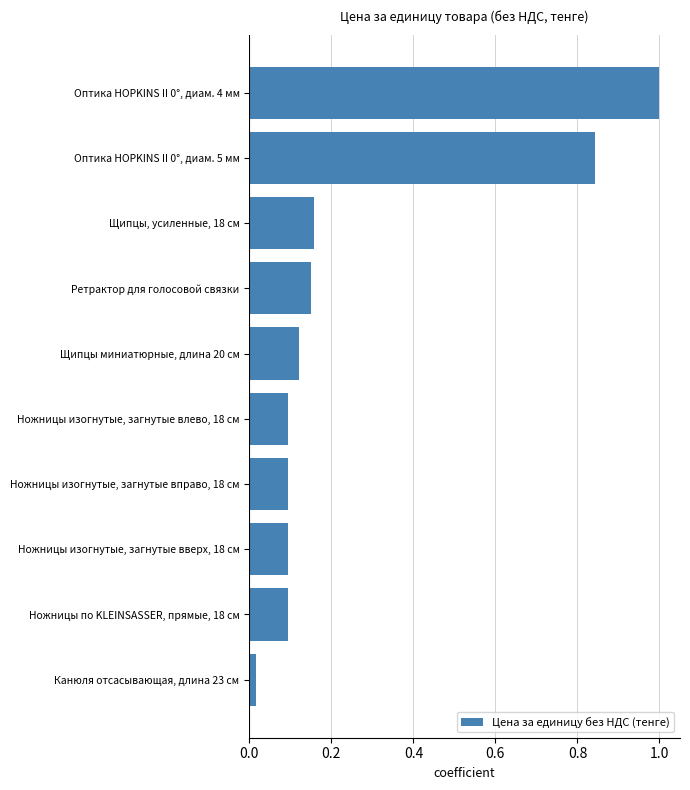

Is it true that the value at Ножницы изогнутые, загнутые вправо, 18 см is 0.0?

False